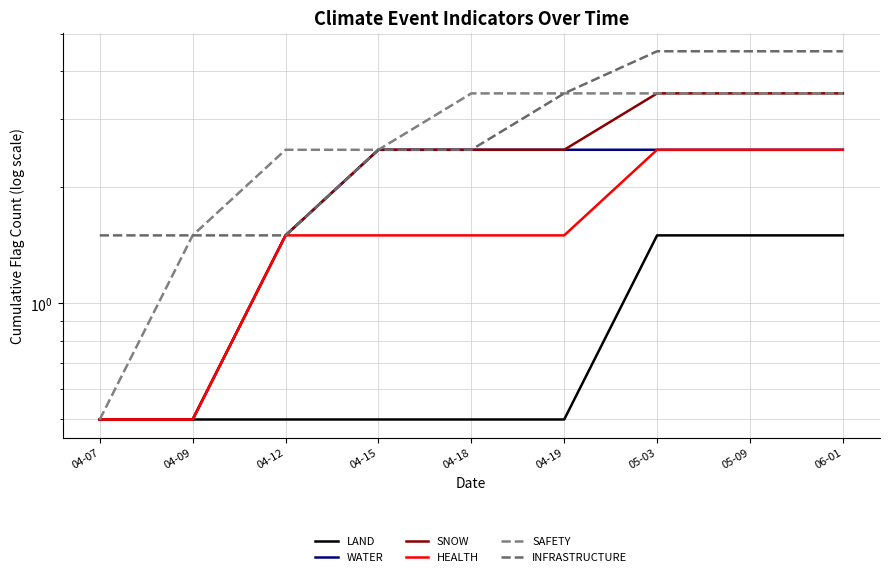

True or false: SAFETY has more than 0 points higher than both neighbors.

False